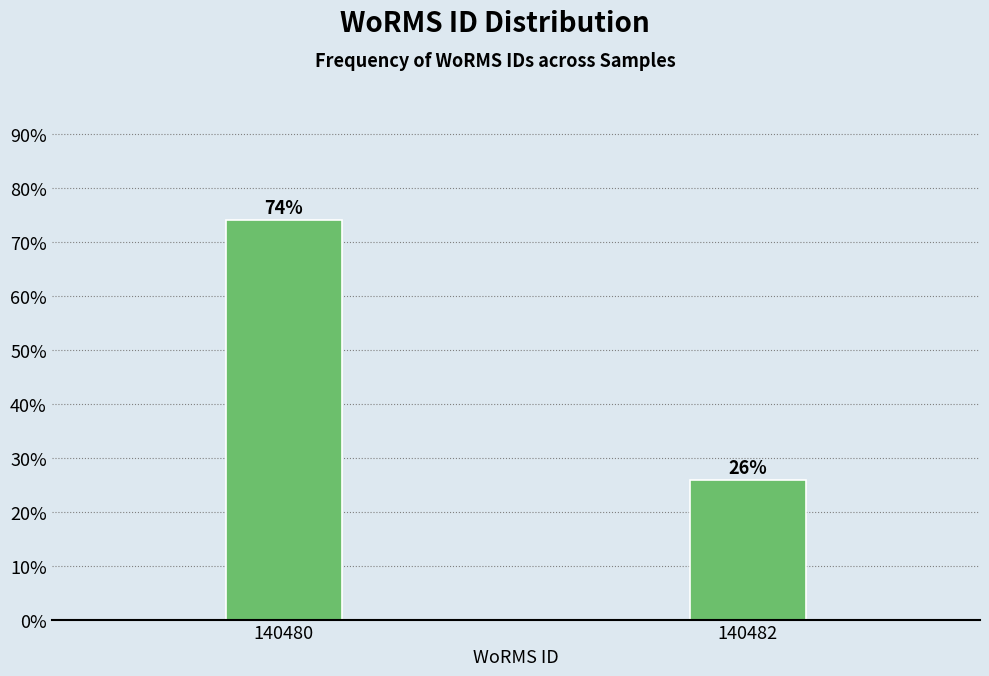

Which has a higher value, 140482 or 140480?

140480